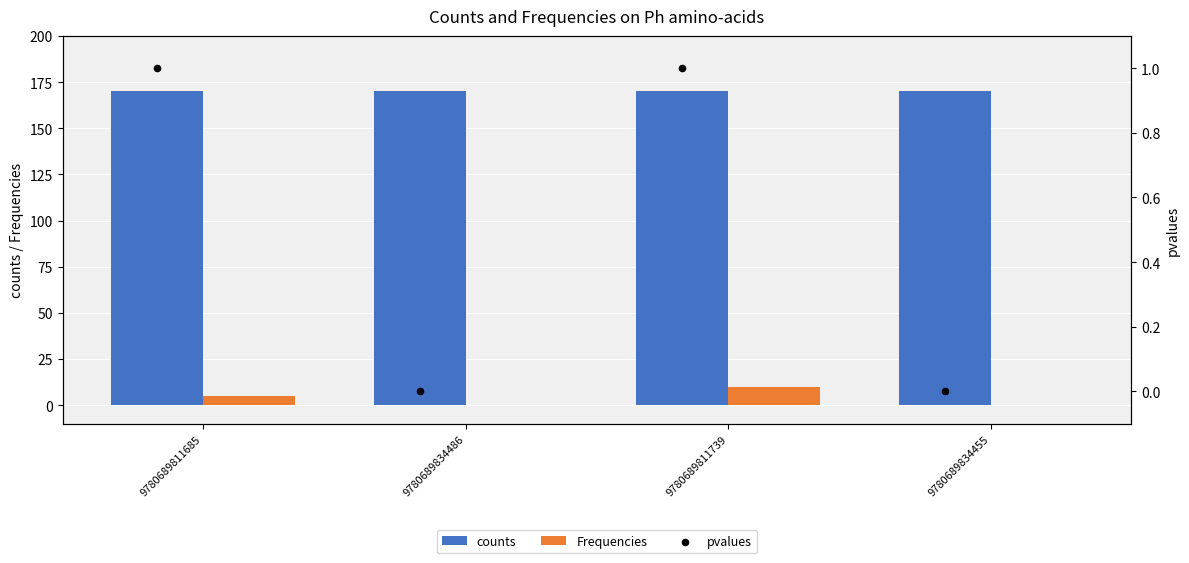

Which series contains the highest Y value?

counts